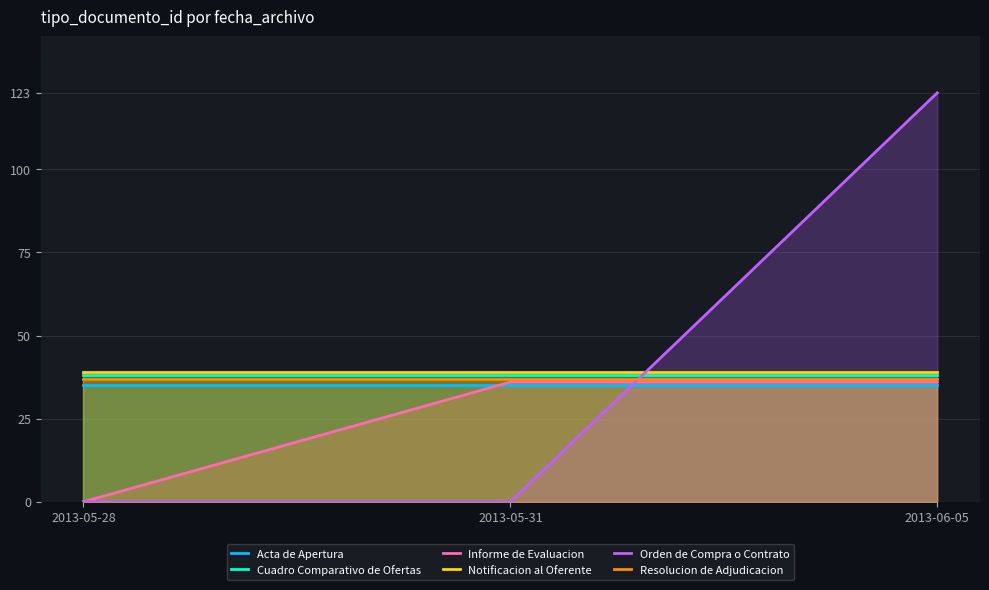

True or false: Informe de Evaluacion has a value of 0 at 2013-05-28.

True